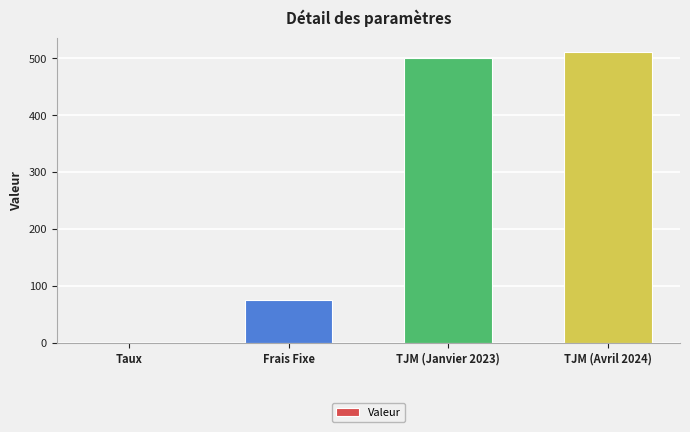

What is the average value?

271.3